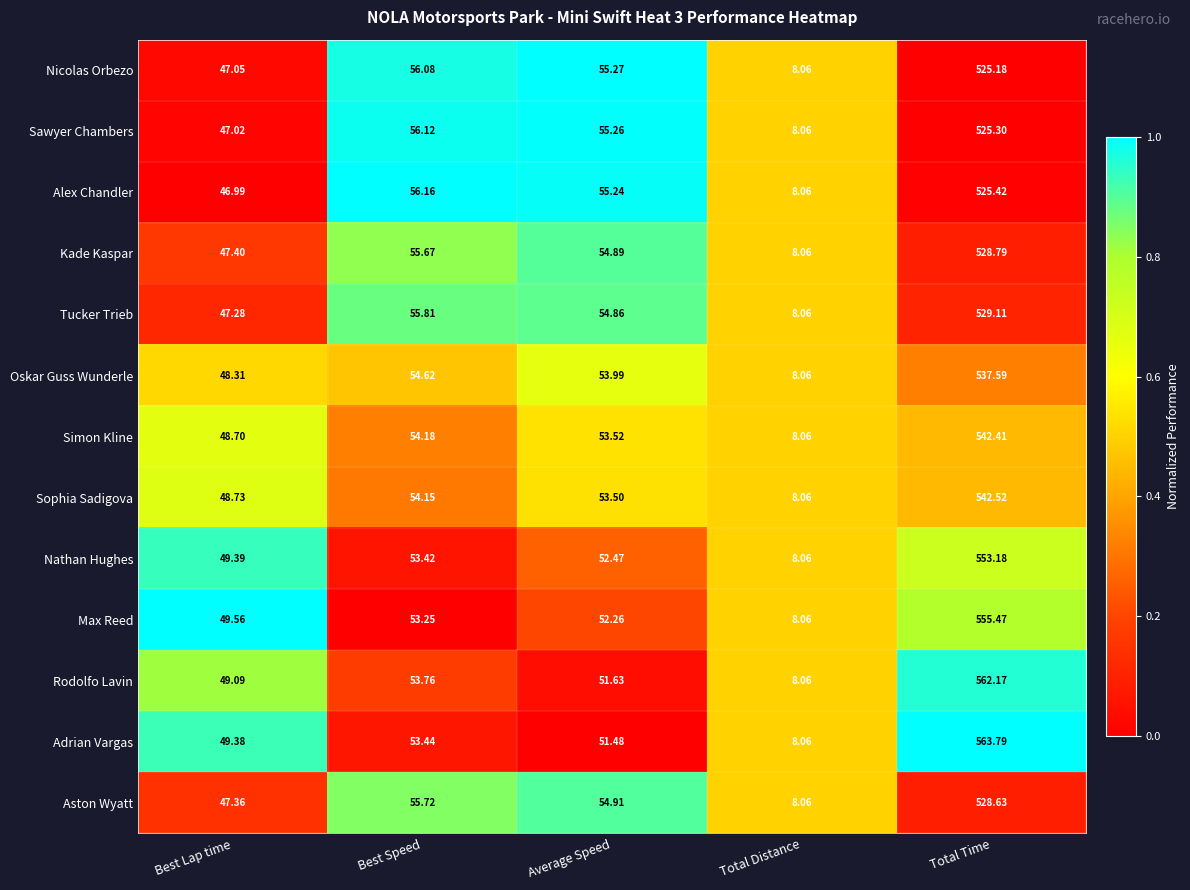

Which series has the largest range (max minus min)?

Adrian Vargas